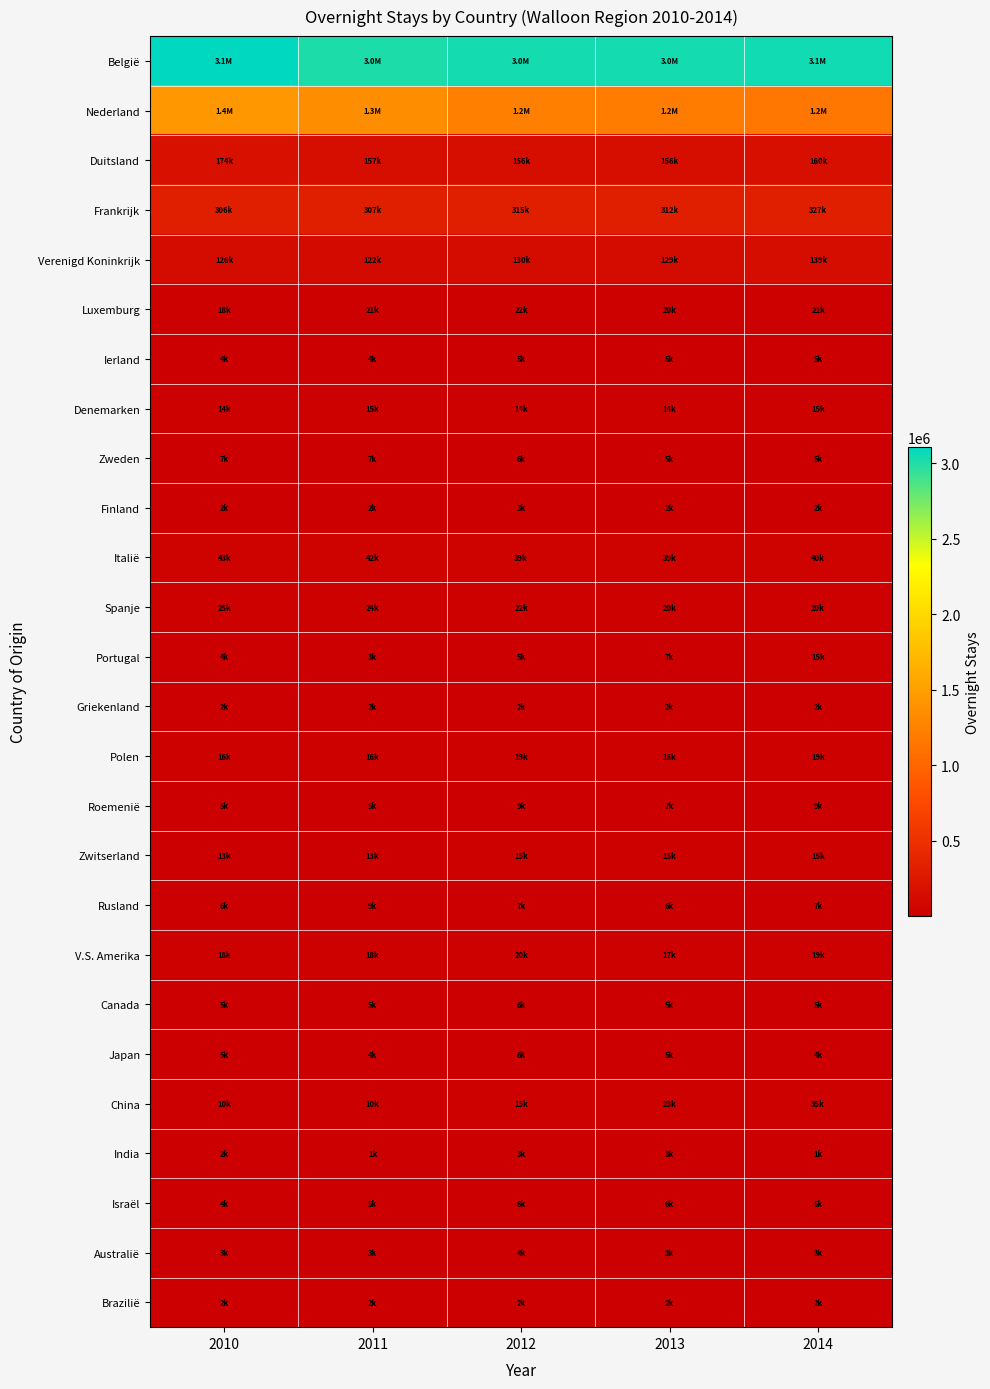

Reading right to left, what are all the values shown in this chart?

België: 2014=3056301	2013=3037276	2012=3040733	2011=3010216	2010=3106663
Nederland: 2014=1153324	2013=1195502	2012=1234059	2011=1347673	2010=1437648
Duitsland: 2014=160474	2013=156417	2012=156368	2011=156593	2010=174164
Frankrijk: 2014=326593	2013=312376	2012=314932	2011=307082	2010=306260
Verenigd Koninkrijk: 2014=138724	2013=129107	2012=129729	2011=122215	2010=126303
Luxemburg: 2014=21194	2013=20144	2012=21626	2011=21126	2010=18044
Ierland: 2014=5301	2013=4710	2012=5258	2011=3773	2010=3920
Denemarken: 2014=15394	2013=14373	2012=14320	2011=15415	2010=14211
Zweden: 2014=5484	2013=5169	2012=6156	2011=6941	2010=7126
Finland: 2014=1572	2013=1722	2012=2943	2011=2304	2010=2276
Italië: 2014=39966	2013=38538	2012=39420	2011=42035	2010=42991
Spanje: 2014=20483	2013=20241	2012=21961	2011=24375	2010=24885
Portugal: 2014=15072	2013=6953	2012=4635	2011=3224	2010=4312
Griekenland: 2014=2119	2013=1768	2012=1685	2011=2067	2010=2053
Polen: 2014=18546	2013=16342	2012=18917	2011=16020	2010=16022
Roemenië: 2014=8712	2013=6501	2012=9155	2011=4694	2010=4881
Zwitserland: 2014=15079	2013=14949	2012=15421	2011=13189	2010=12728
Rusland: 2014=7087	2013=5686	2012=7062	2011=8877	2010=5620
V.S. Amerika: 2014=19393	2013=16545	2012=19834	2011=17830	2010=18474
Canada: 2014=5305	2013=4757	2012=5622	2011=5226	2010=5134
Japan: 2014=3608	2013=4762	2012=5651	2011=4328	2010=4671
China: 2014=35287	2013=23282	2012=15189	2011=10201	2010=9546
India: 2014=1205	2013=3261	2012=2660	2011=1357	2010=1775
Israël: 2014=5494	2013=5966	2012=5972	2011=4844	2010=4447
Australië: 2014=2879	2013=2520	2012=3788	2011=3357	2010=2788
Brazilië: 2014=2183	2013=1831	2012=2278	2011=2055	2010=1629